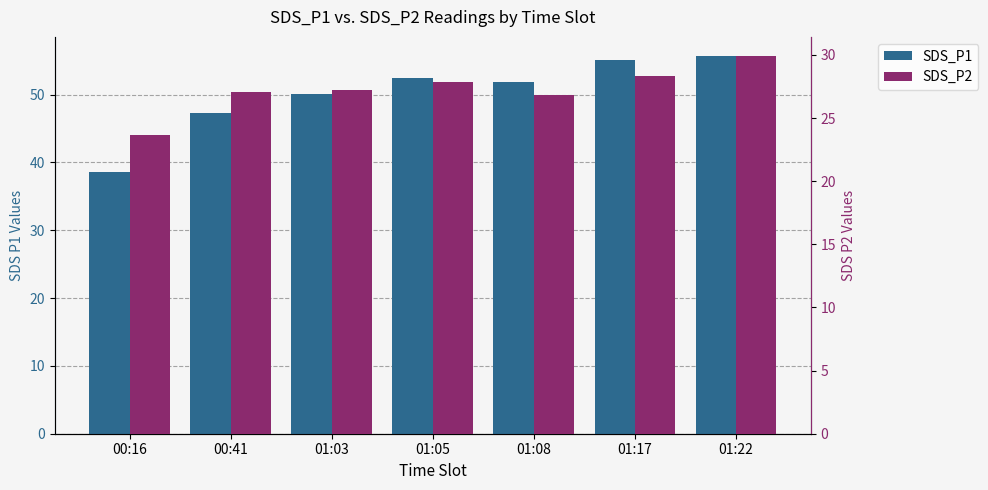

At which category does the chart reach its peak across all series?

01:22